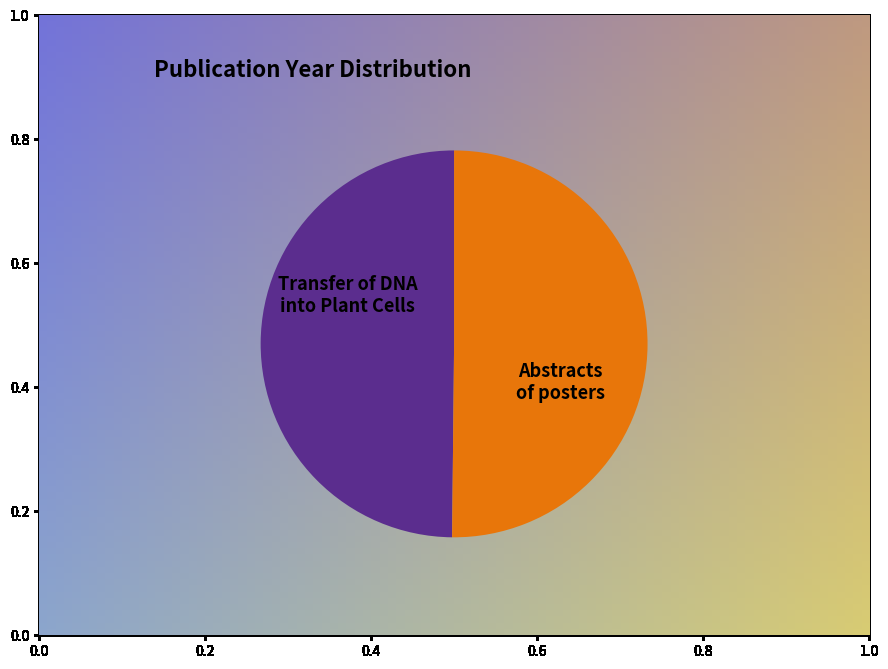

What is the ratio of the value at Transfer of DNA into Plant Cells to the value at Abstracts of posters?

1.0